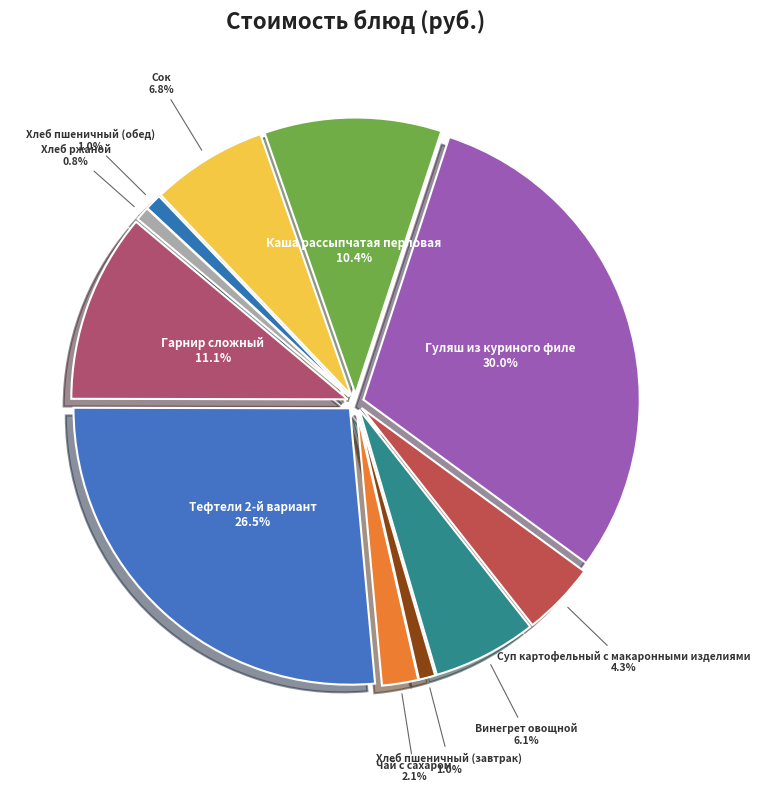

How many slices are in this pie chart?

11